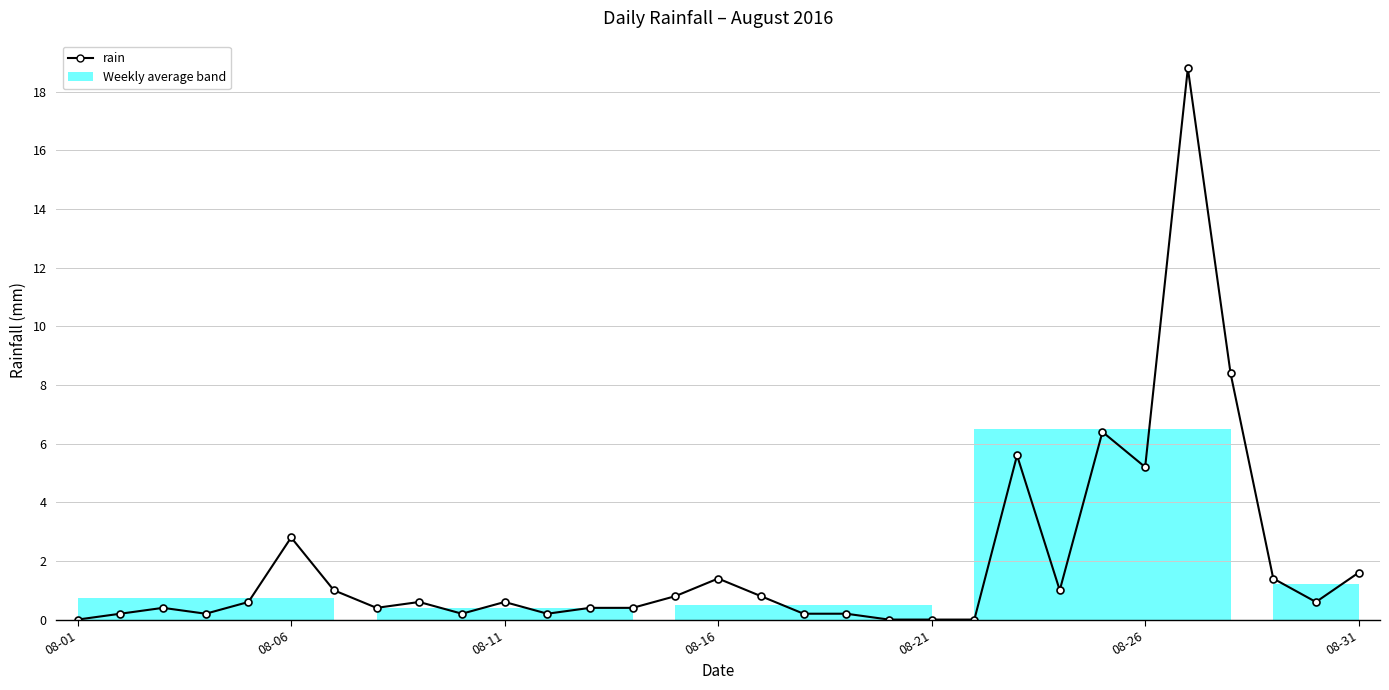

What is the sum of all values?

60.4